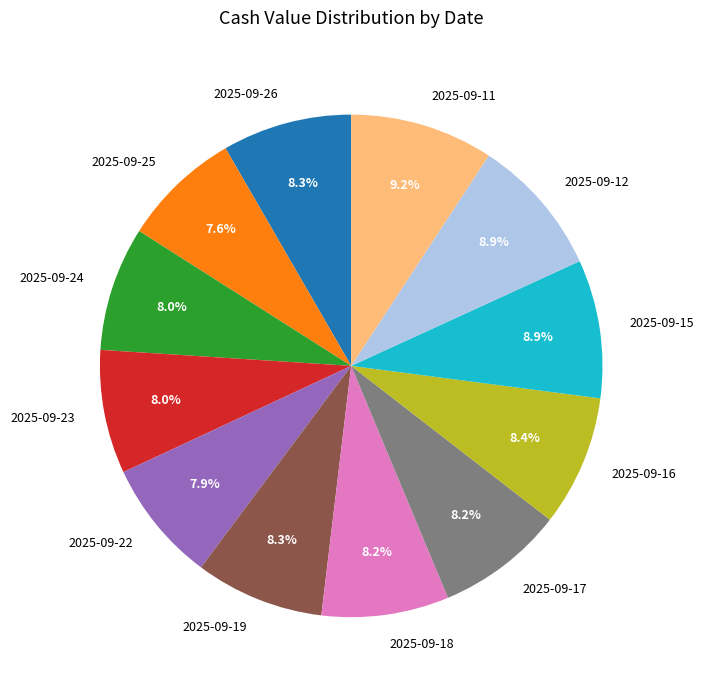

Is the sum of 2025-09-23 and 2025-09-19 greater than half?

No